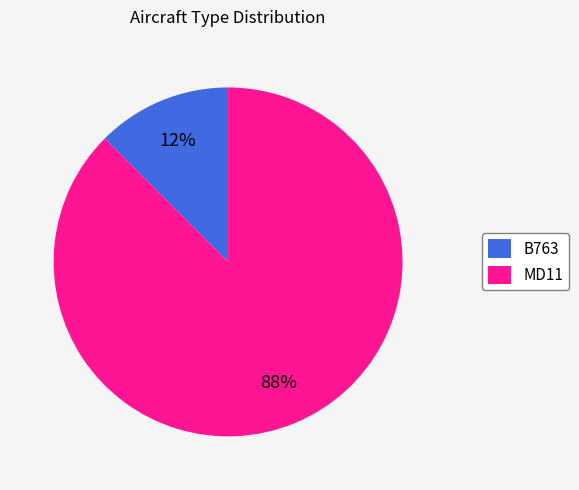

How many segments does this pie chart have?

2